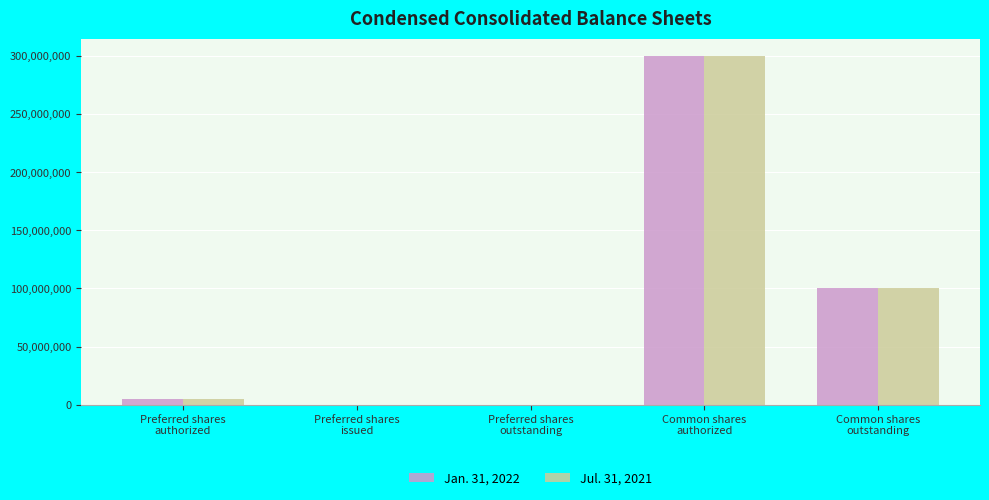

How many data points does each series have?

5